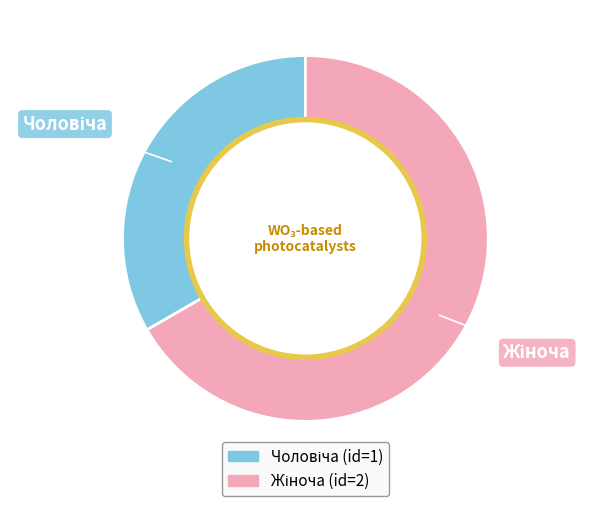

Is there a majority slice in this chart?

Yes